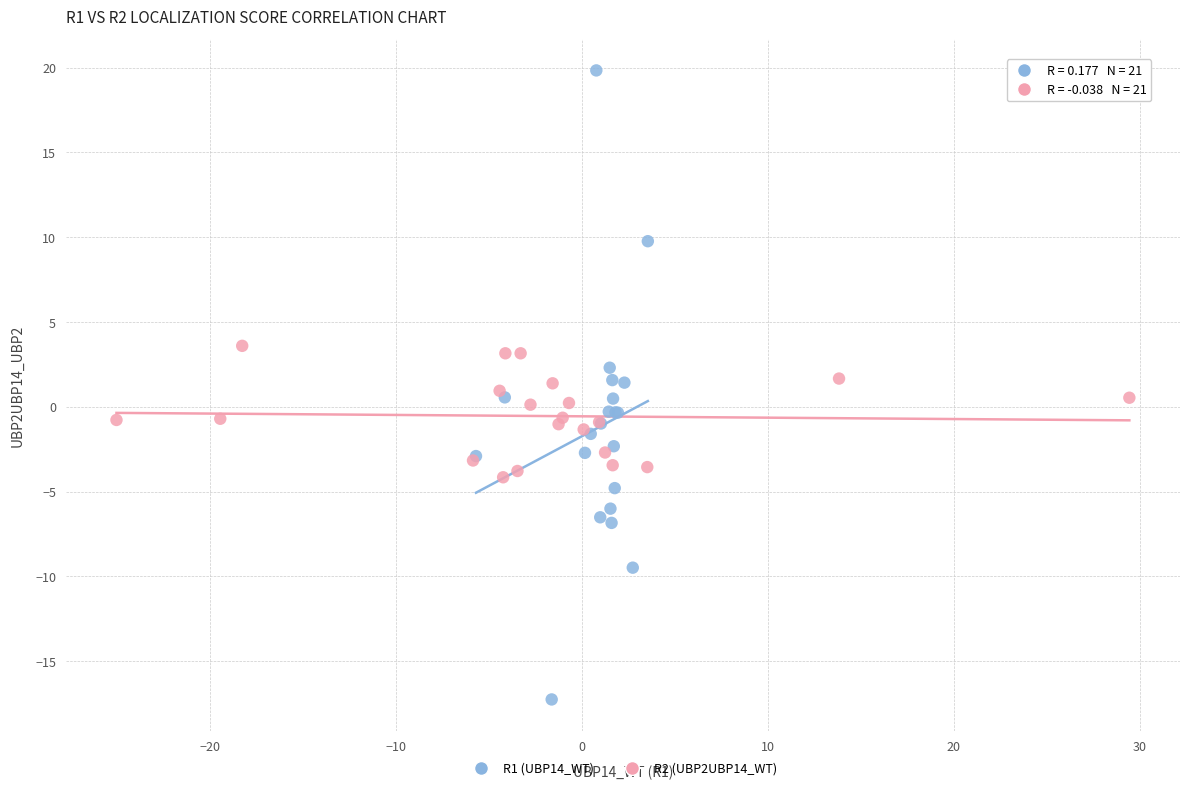

Which series contains the lowest Y value?

R1 (UBP14_WT)